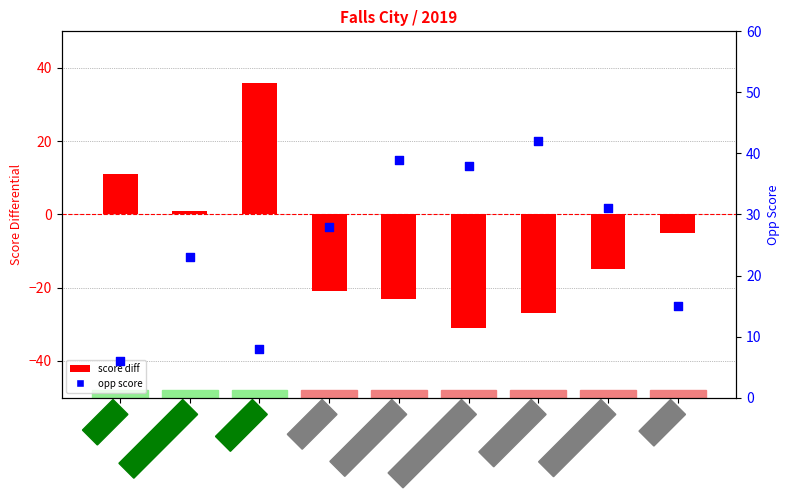

Which series contains the highest Y value?

opp score